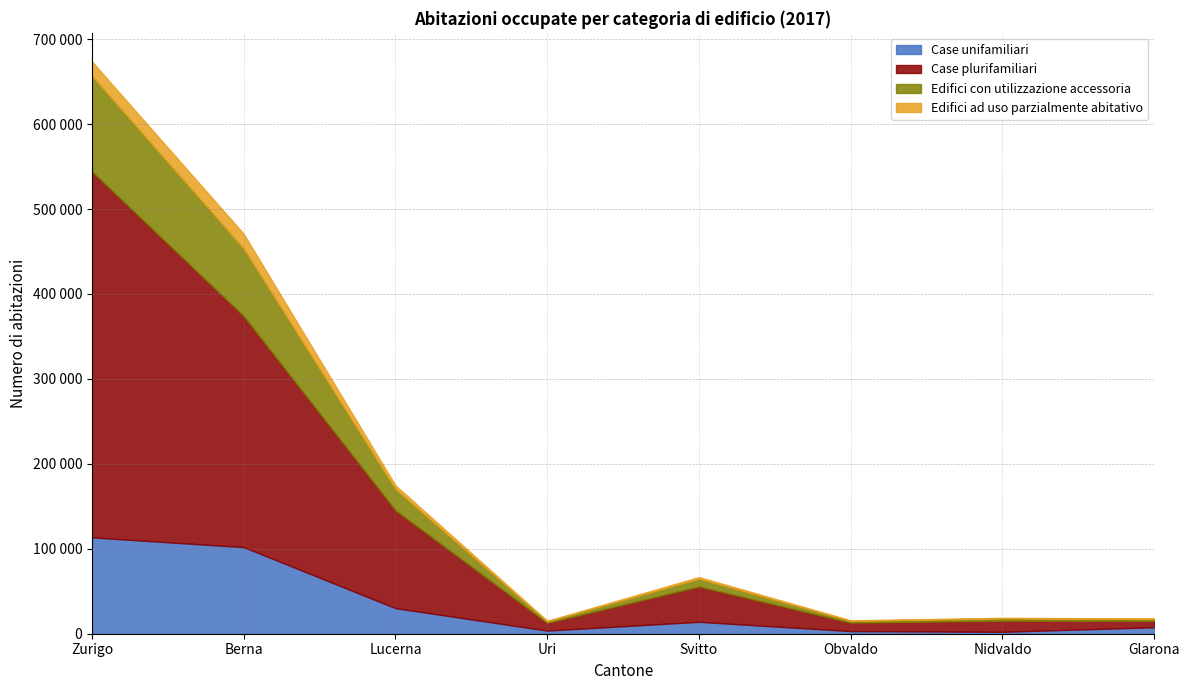

Rank the categories by Case plurifamiliari value from lowest to highest.

Glarona, Uri, Obvaldo, Nidvaldo, Svitto, Lucerna, Berna, Zurigo